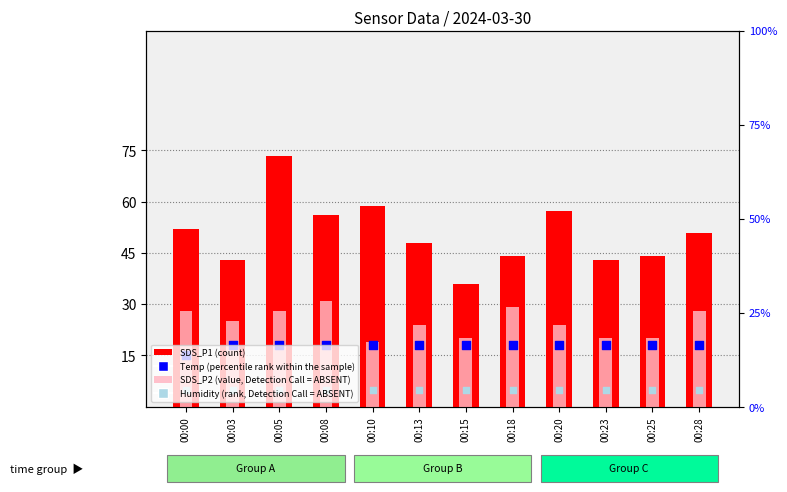

What are all the series names shown in the legend?

SDS_P1 (count), SDS_P2 (value, Detection Call = ABSENT), Temp (percentile rank within the sample), Humidity (rank, Detection Call = ABSENT)